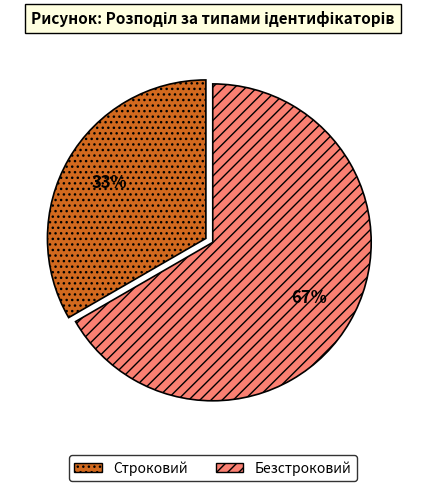

What percentage is the Строковий slice, to the nearest percent?

33%